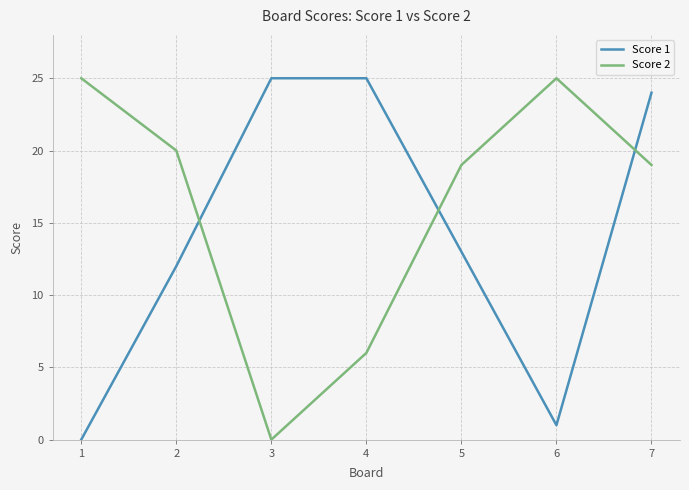

Reading left to right, list all the values displayed in this chart.

Score 1: 1=0	2=12	3=25	4=25	5=13	6=1	7=24
Score 2: 1=25	2=20	3=0	4=6	5=19	6=25	7=19